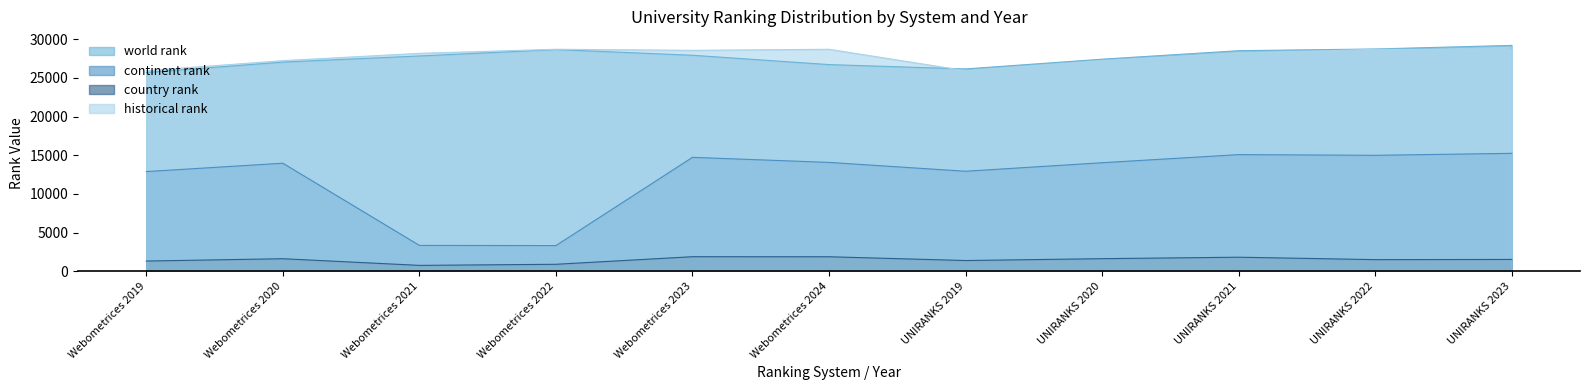

The value of world rank at Webometrices 2021 is 49606.2. True or false?

False